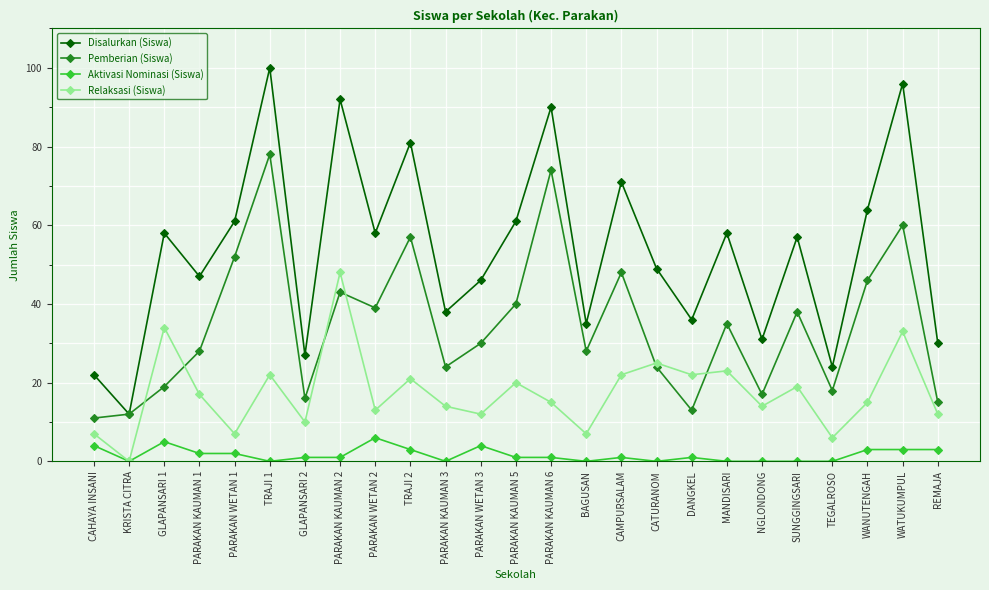

True or false: Disalurkan (Siswa) and Relaksasi (Siswa) intersect in this chart.

False